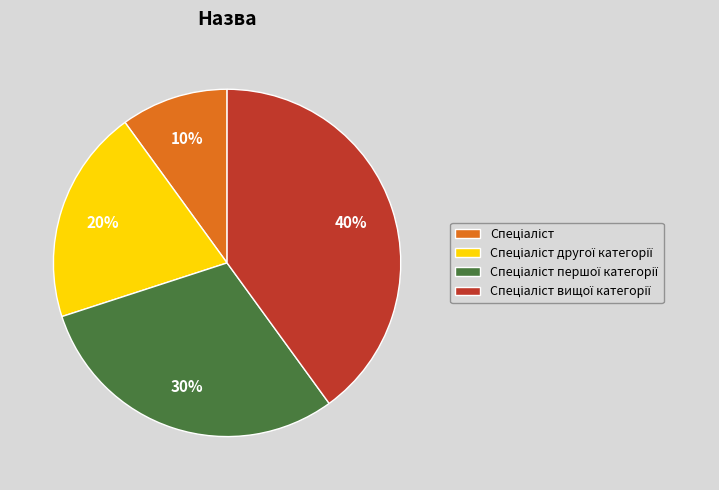

How many slices are in this pie chart?

4